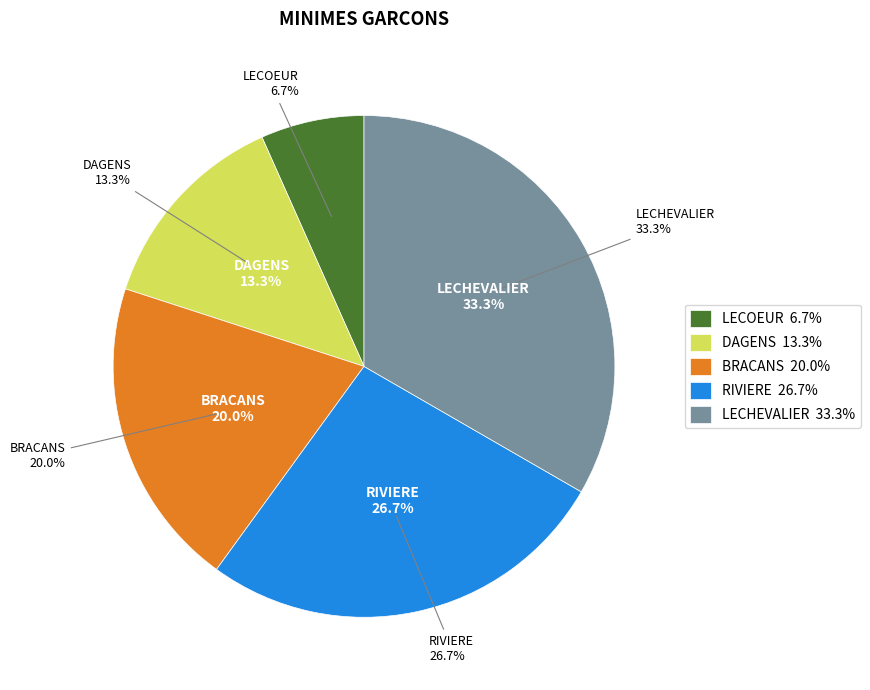

How many slices are in this pie chart?

5